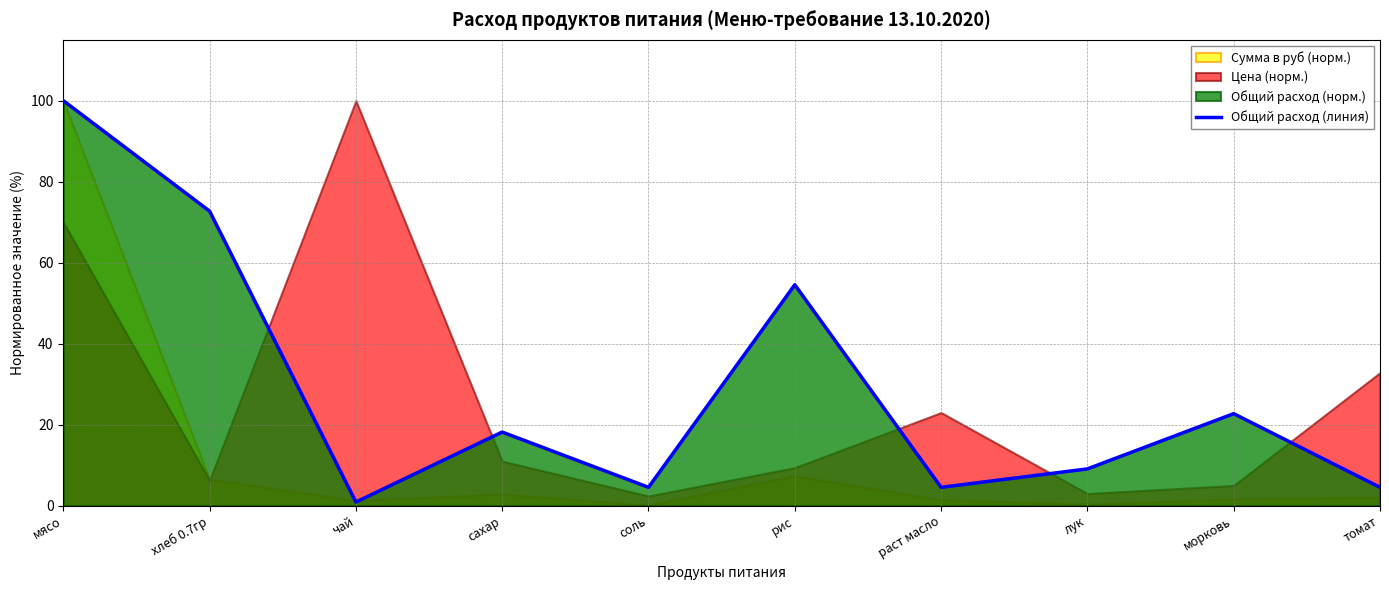

How many lines are shown in the chart?

1